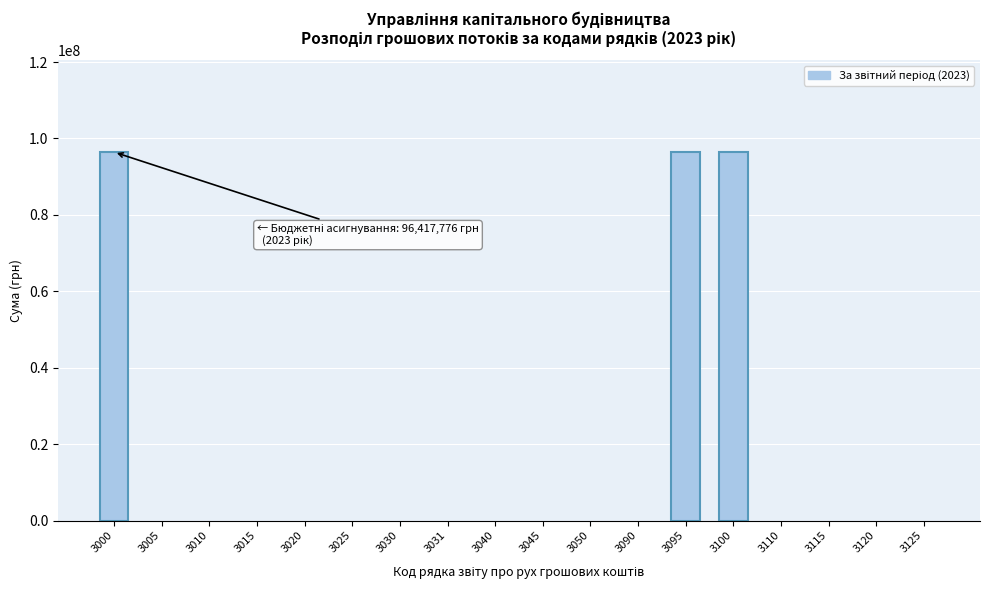

Reading right to left, extract all data points from this chart.

3125=0	3120=0	3115=0	3110=0	3100=96417776	3095=96417776	3090=0	3050=0	3045=0	3040=0	3031=0	3030=0	3025=0	3020=0	3015=0	3010=0	3005=0	3000=96417776